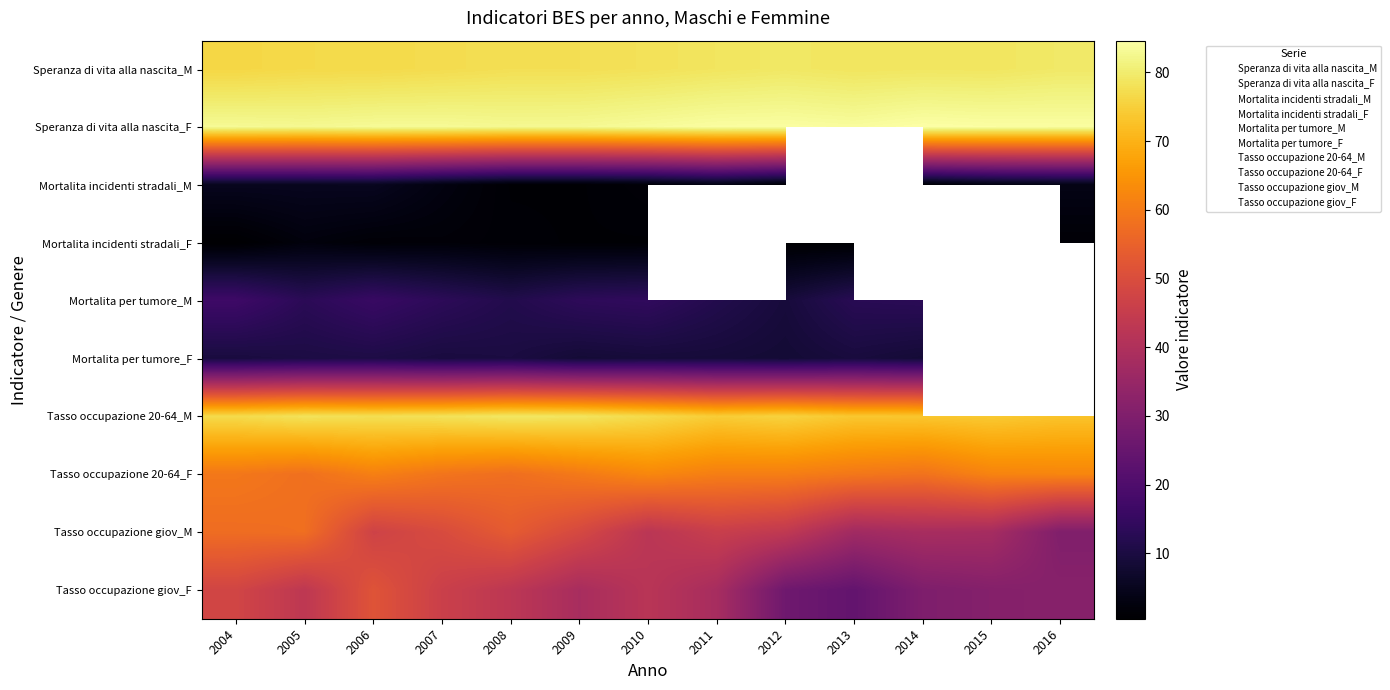

What value does the Tasso occupazione giov_F series have at 2010?

42.1